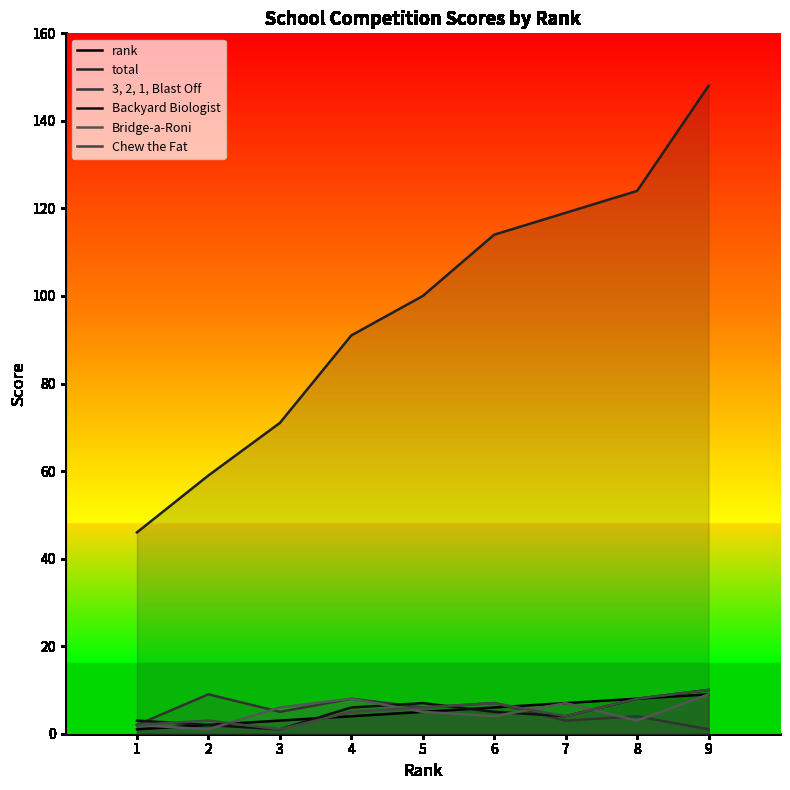

What is the value of the 3, 2, 1, Blast Off point at the 6th from the left?

7